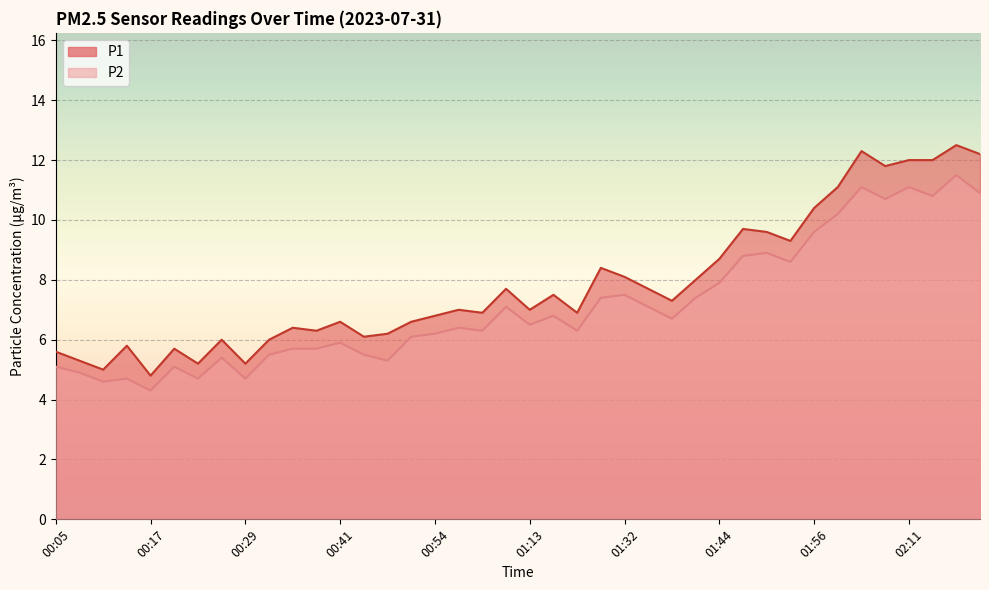

What are all the series names shown in the legend?

P1, P2